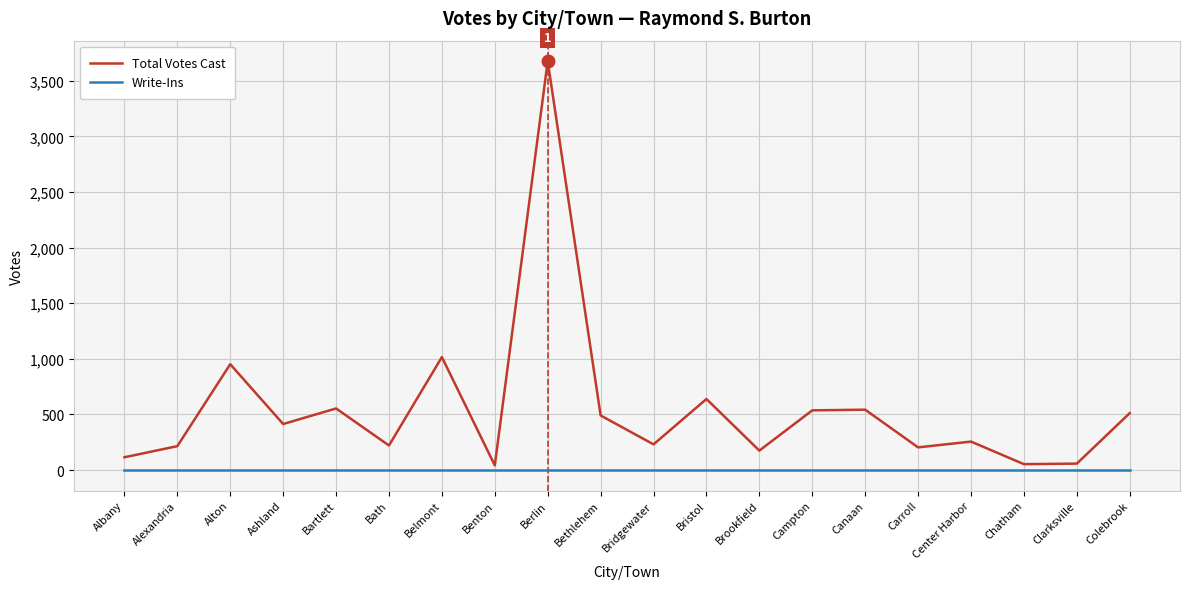

The Total Votes Cast series shows 512 at Colebrook. True or false?

True